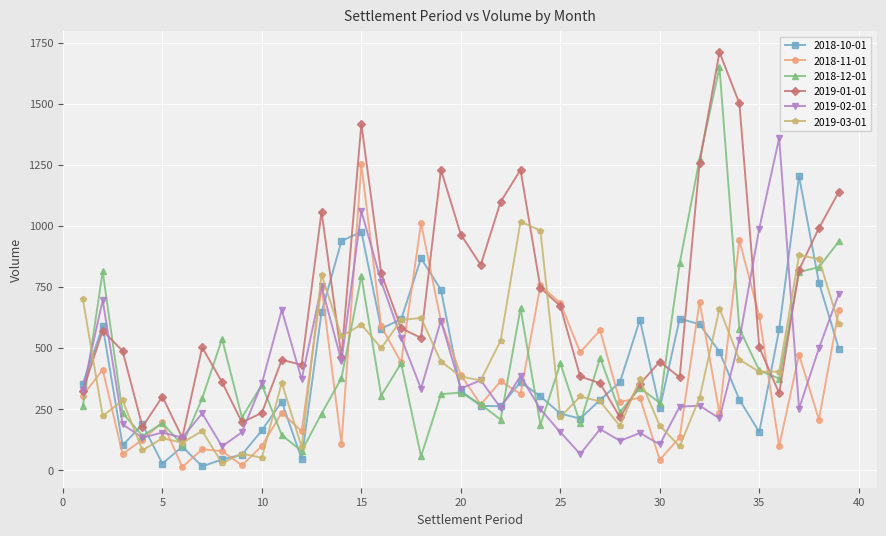

How many distinct data groups are displayed?

6